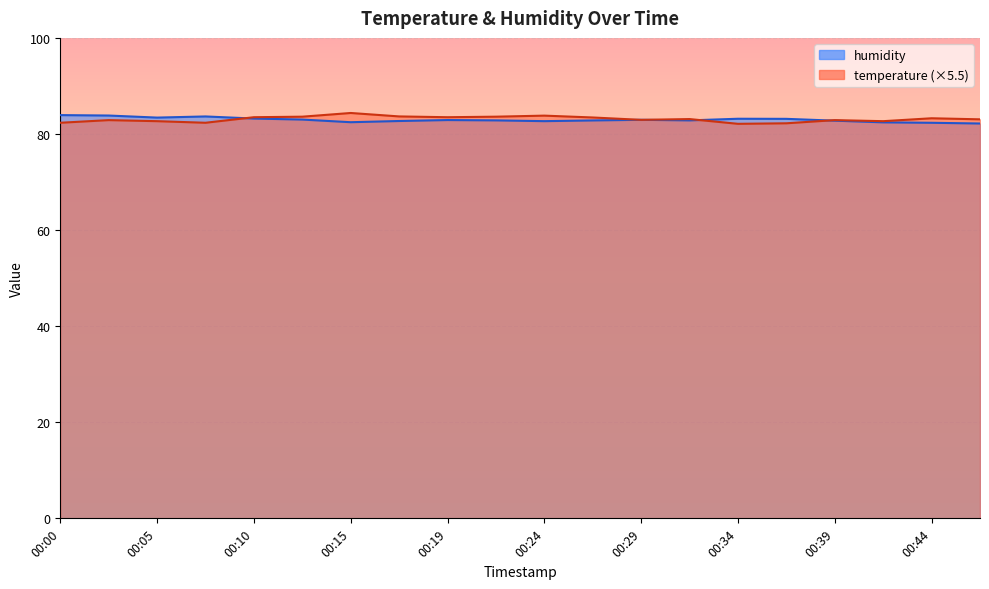

Is it true that temperature equals 55.3 at 00:32?

False